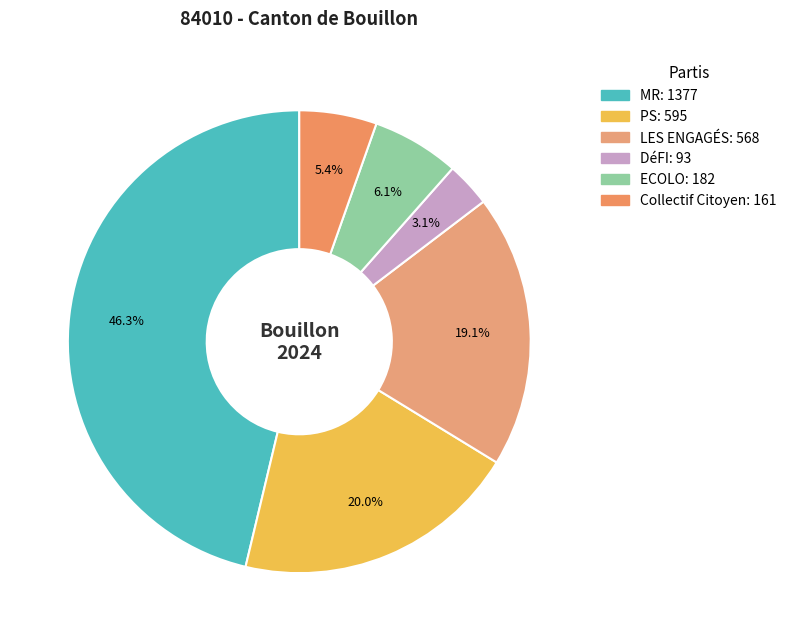

Is there a majority slice in this chart?

No